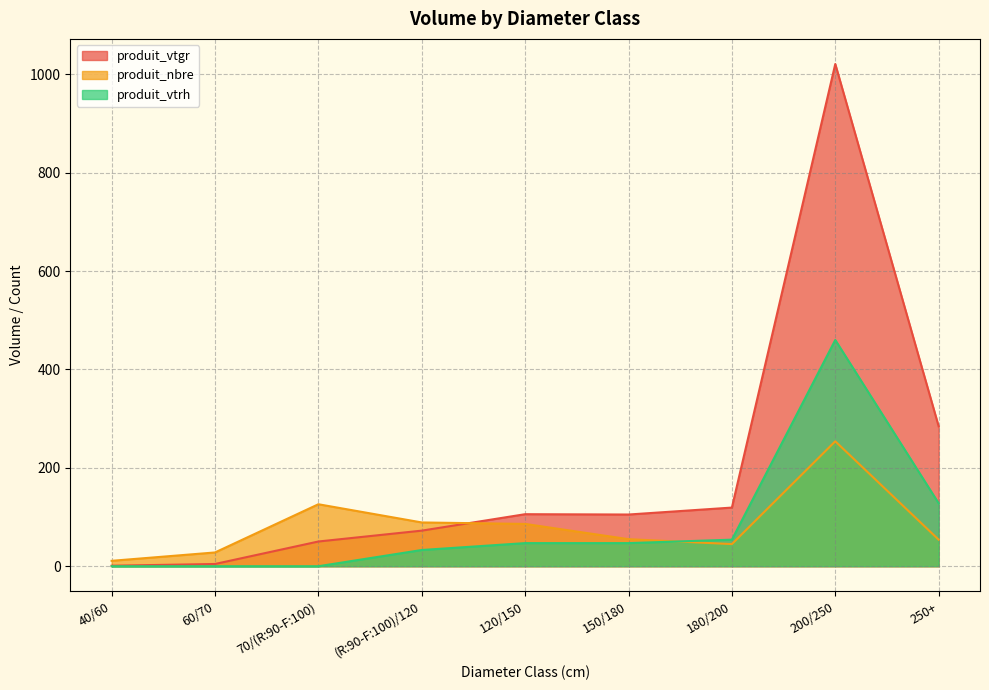

How many lines are shown in the chart?

3